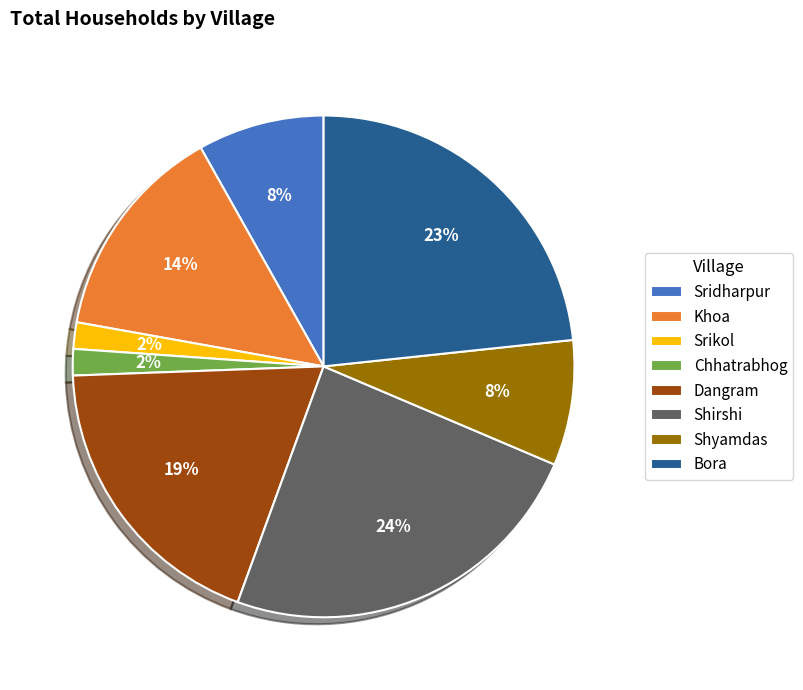

How many slices are in this pie chart?

8